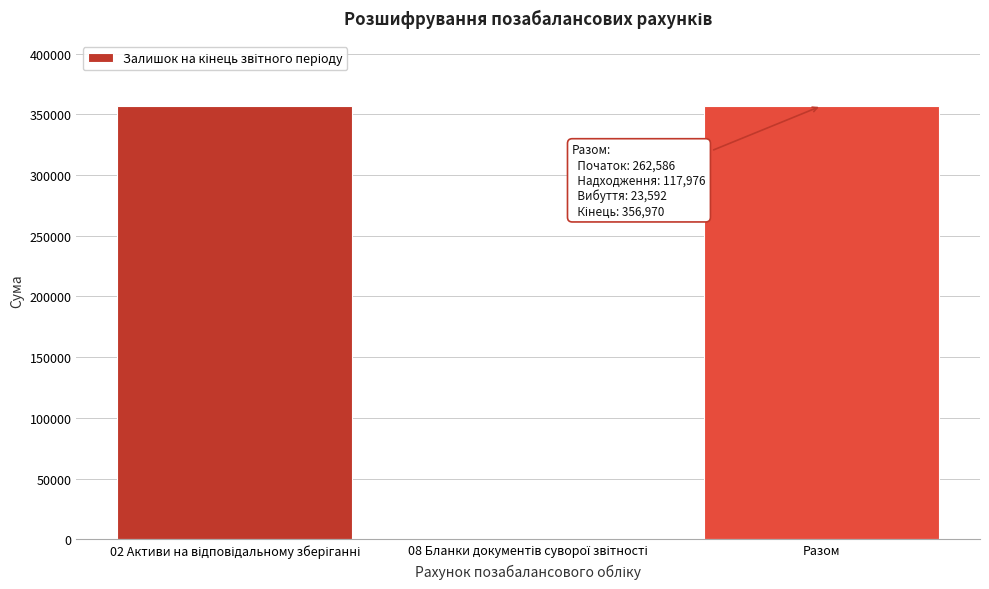

Is it true that the value at Разом is 356970?

True